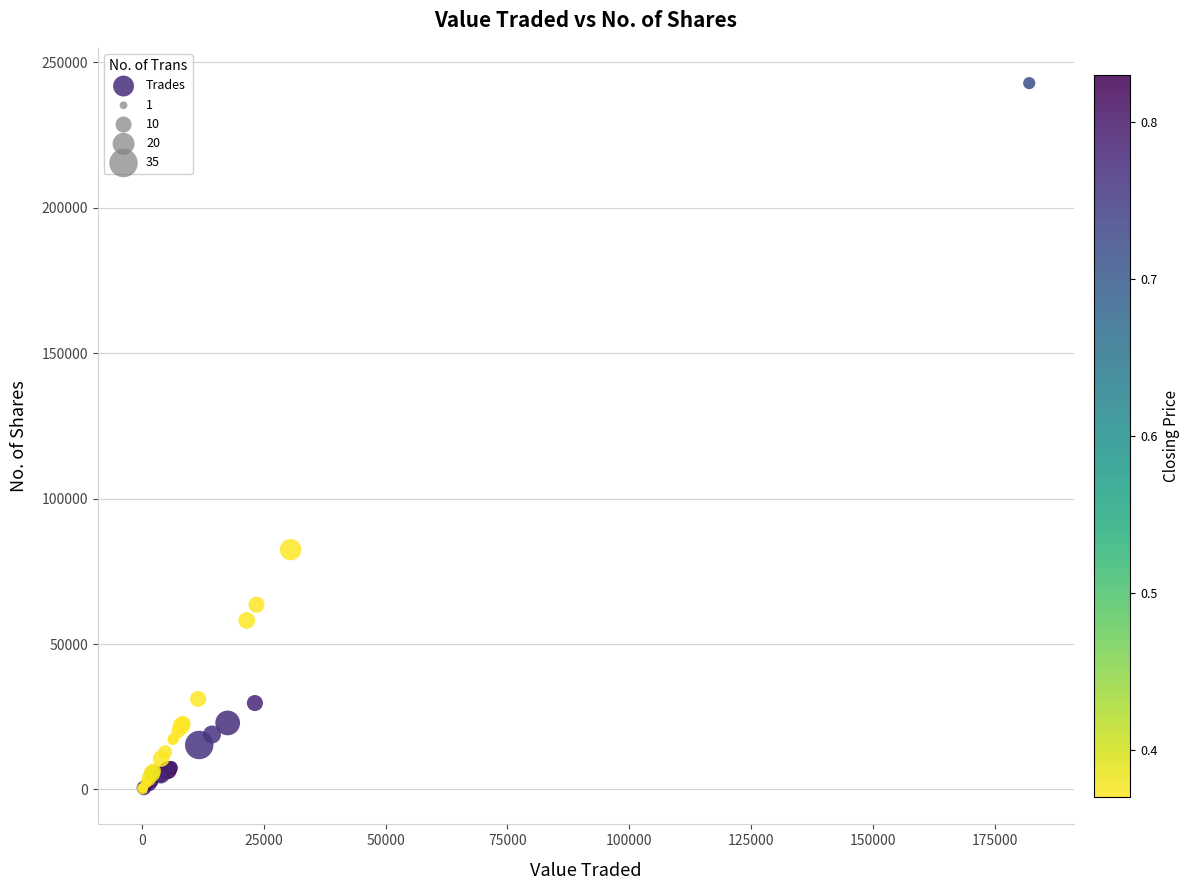

What Y value in the scatter plot is closest to 121462?

82434